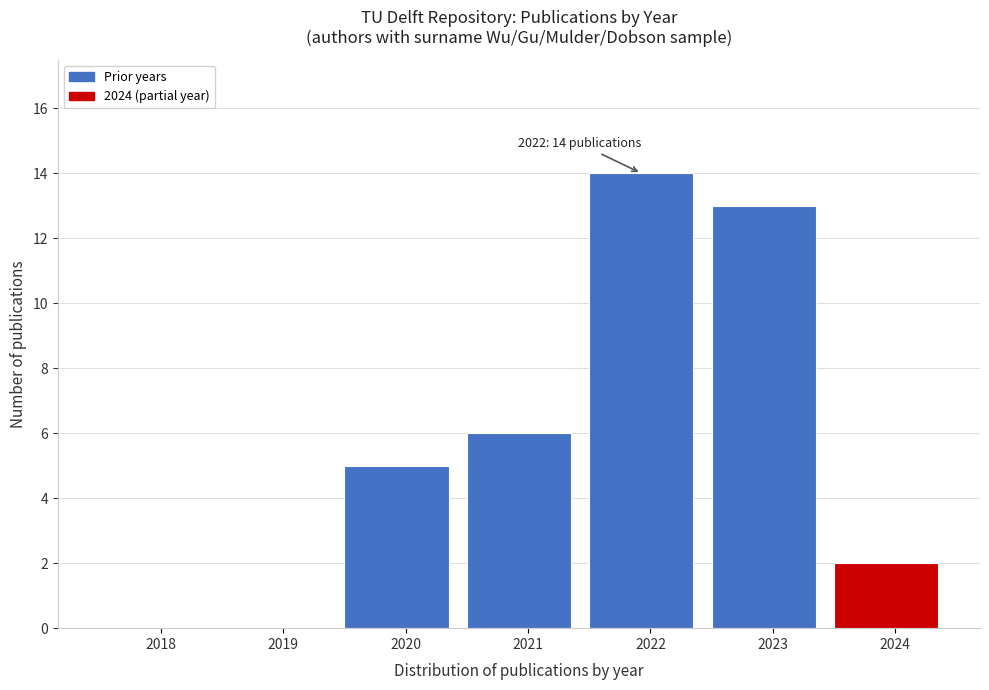

Reading right to left, transcribe all the data shown in this chart.

2024=2	2023=13	2022=14	2021=6	2020=5	2019=0	2018=0